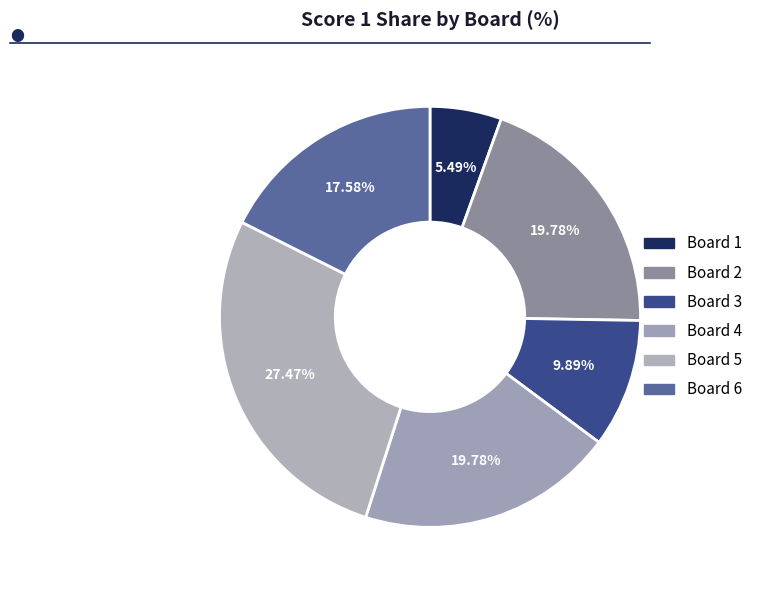

To the nearest percent, what is the difference between the largest and smallest slice percentages?

22%